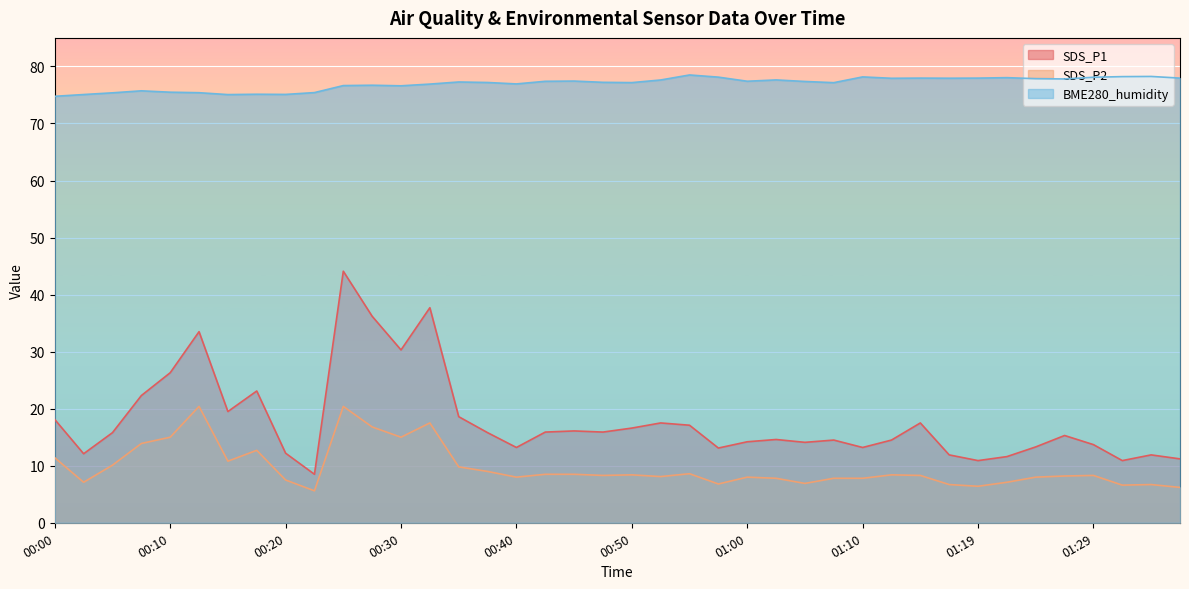

Where is SDS_P2 nearest to the value 13?

00:18